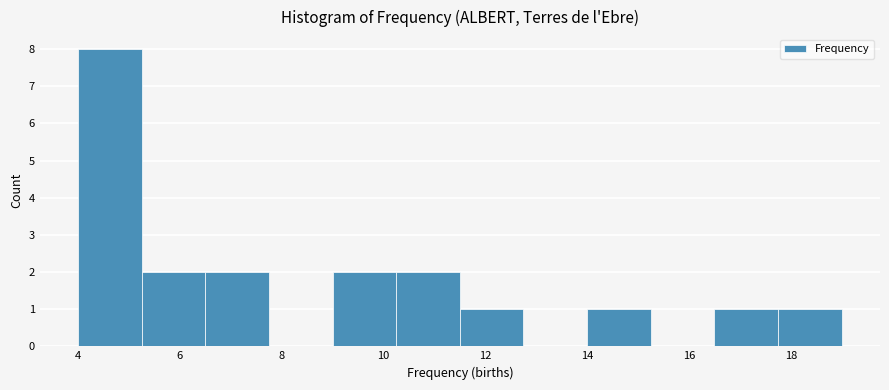

Reading left to right, list every bar in this chart as the range it spans on the x-axis followed by its height. Neither the bar edges nor the heights are printed on the chart, so give them approximately, as read against the axes.

4.00 to 5.25: 8
5.25 to 6.50: 2
6.50 to 7.75: 2
7.75 to 9.00: 0
9.00 to 10.25: 2
10.25 to 11.50: 2
11.50 to 12.75: 1
12.75 to 14.00: 0
14.00 to 15.25: 1
15.25 to 16.50: 0
16.50 to 17.75: 1
17.75 to 19.00: 1